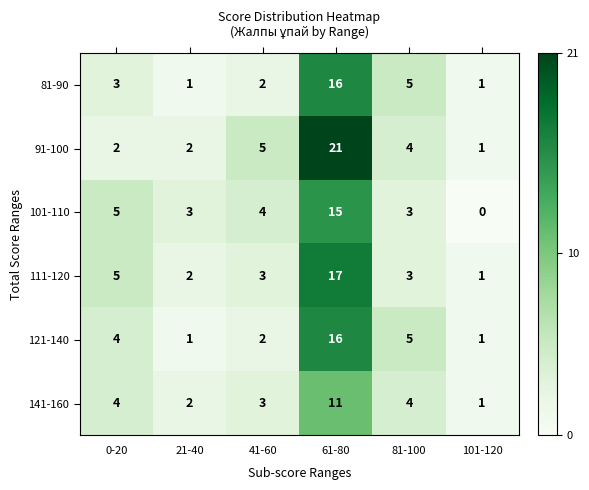

The 121-140 series shows 5 at 81-100. True or false?

True